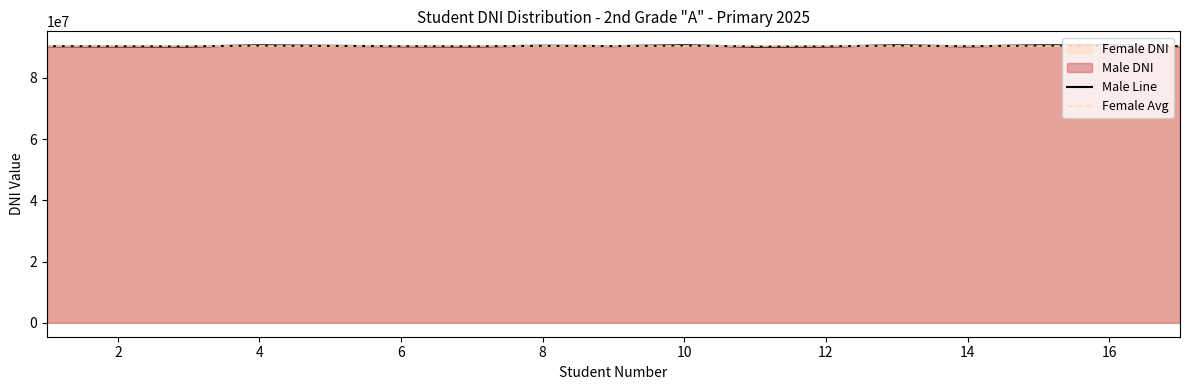

List the labels in order of value, largest first.

10, 13, 15, 4, 16, 8, 5, 9, 17, 1, 6, 14, 2, 7, 12, 3, 11